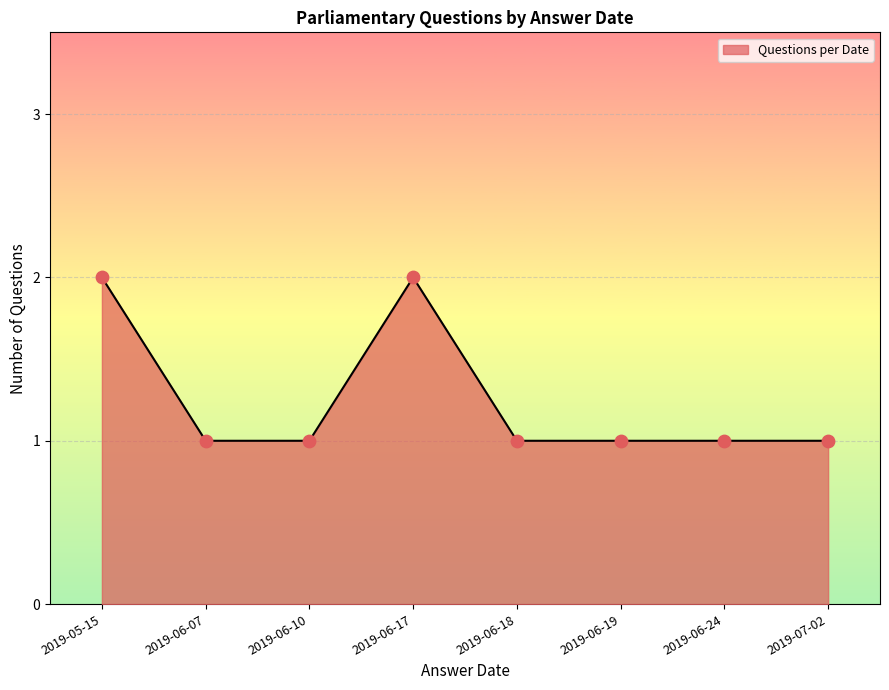

What position from the right is 2019-06-17?

5